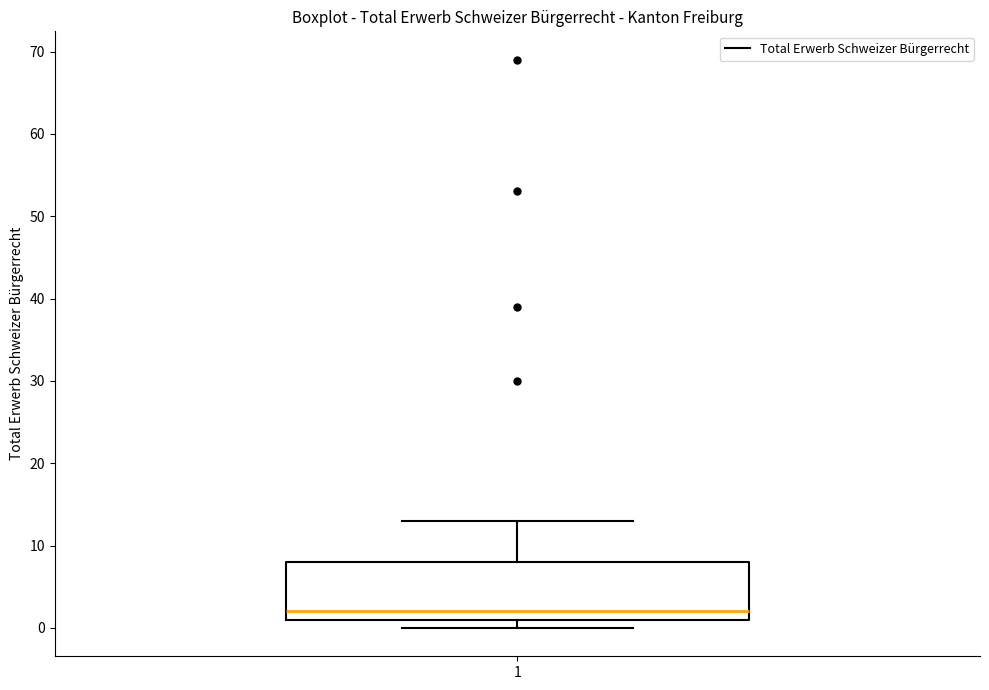

Transcribe this box plot: give where the median line is, the range the box spans, and where the two whiskers end, as read against the y-axis. The values are not printed on the chart, so give them approximately, as read against the axis.

median 2, box 1 to 8, whiskers 0 to 13